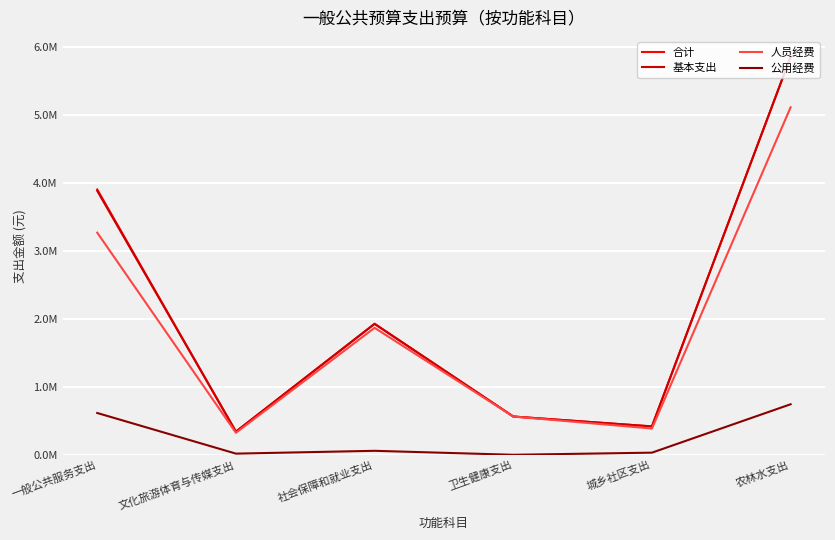

Reading left to right, extract all data points from this chart.

合计: 一般公共服务支出=3905486.0	文化旅游体育与传媒支出=340874.0	社会保障和就业支出=1927641.4	卫生健康支出=563371.0	城乡社区支出=417818.9	农林水支出=5858812.5
基本支出: 一般公共服务支出=3885360.4	文化旅游体育与传媒支出=340874.0	社会保障和就业支出=1927641.4	卫生健康支出=563371.0	城乡社区支出=417818.9	农林水支出=5858812.5
人员经费: 一般公共服务支出=3270026.4	文化旅游体育与传媒支出=323689.0	社会保障和就业支出=1869119.4	卫生健康支出=563371.0	城乡社区支出=386470.9	农林水支出=5115035.5
公用经费: 一般公共服务支出=615334.0	文化旅游体育与传媒支出=17185.0	社会保障和就业支出=58522.0	卫生健康支出=0.0	城乡社区支出=31348.0	农林水支出=743777.0